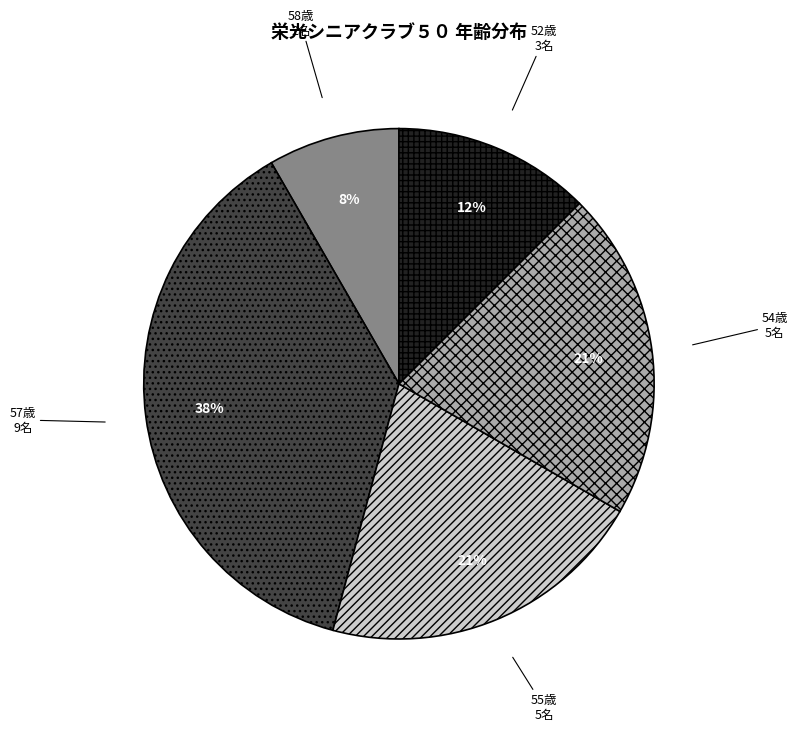

Which category has the smallest portion of the pie?

58歳